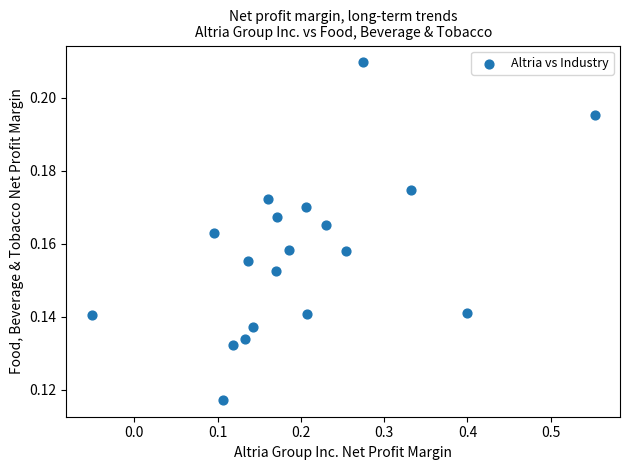

What is the range of X values (max minus min)?

0.6